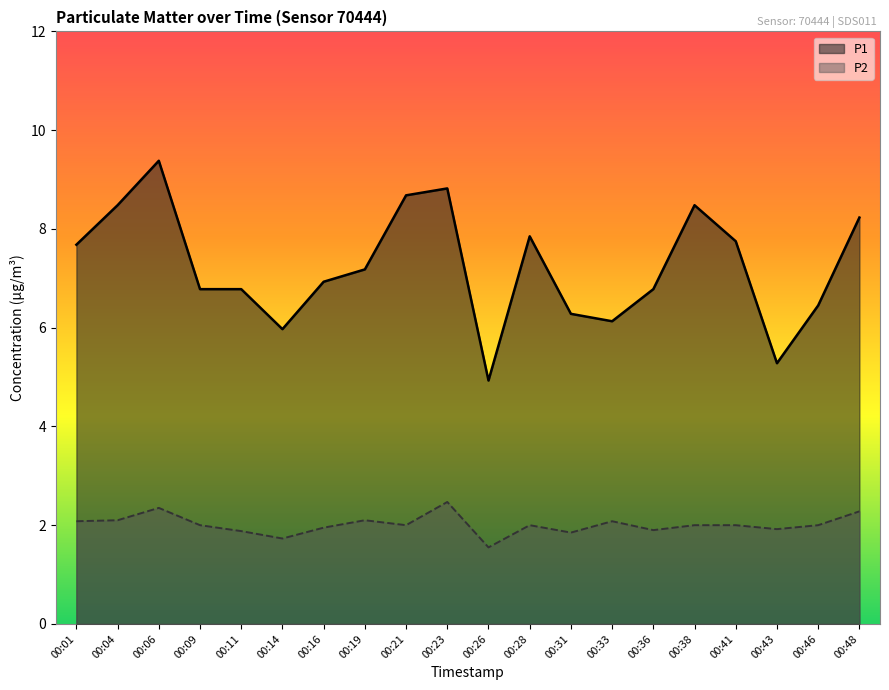

True or false: P2 and P1 intersect in this chart.

False